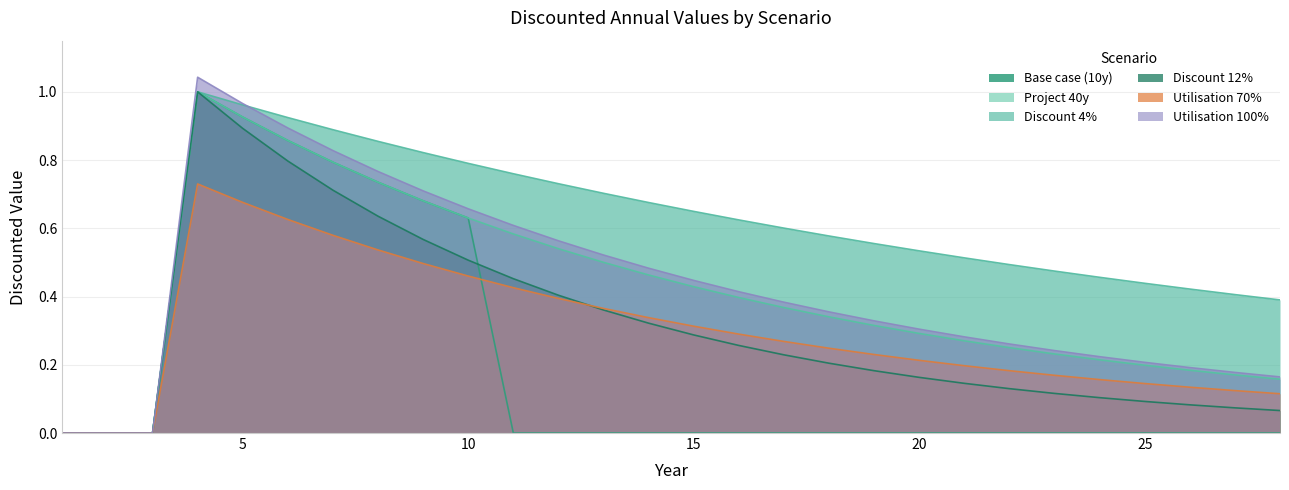

What are all the series names shown in the legend?

Base case (10y), Project 40y, Discount 4%, Discount 12%, Utilisation 70%, Utilisation 100%